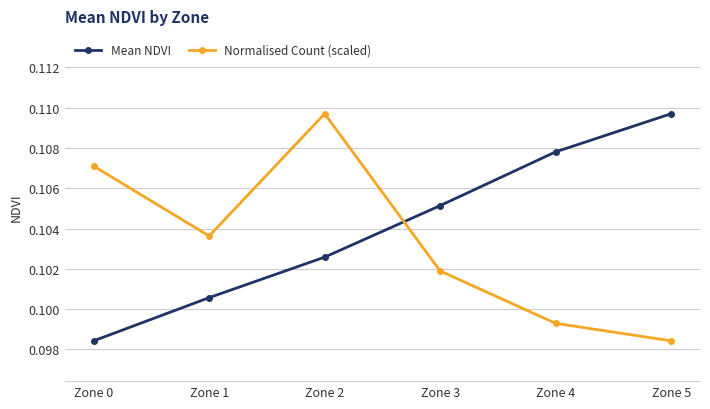

Rank the categories by Normalised Count (scaled) value from lowest to highest.

Zone 5, Zone 4, Zone 3, Zone 1, Zone 0, Zone 2